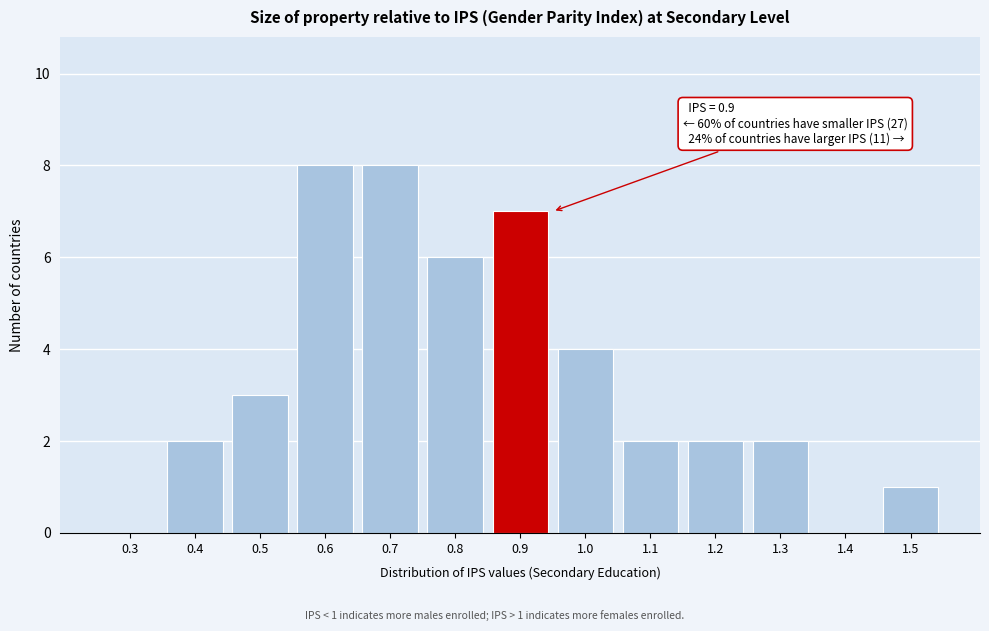

Reading left to right, what are all the values shown in this chart?

0.3=0	0.4=2	0.5=3	0.6=8	0.7=8	0.8=6	0.9=7	1.0=4	1.1=2	1.2=2	1.3=2	1.4=0	1.5=1